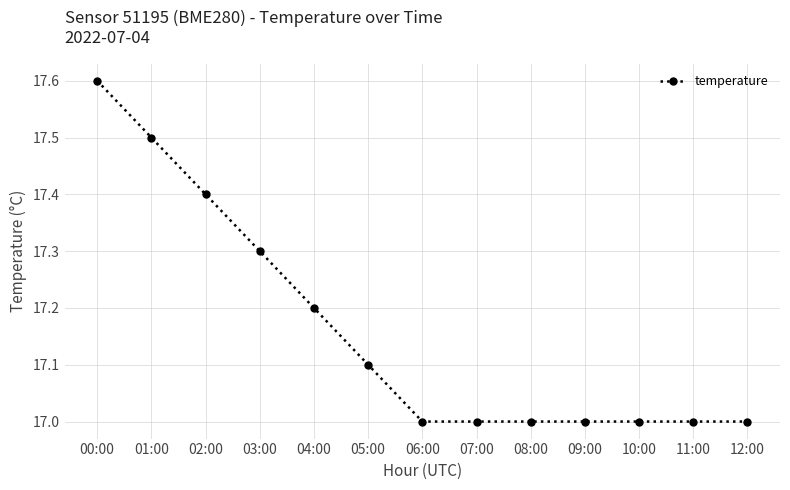

Is it true that the value at 03:00 is 9.2?

False